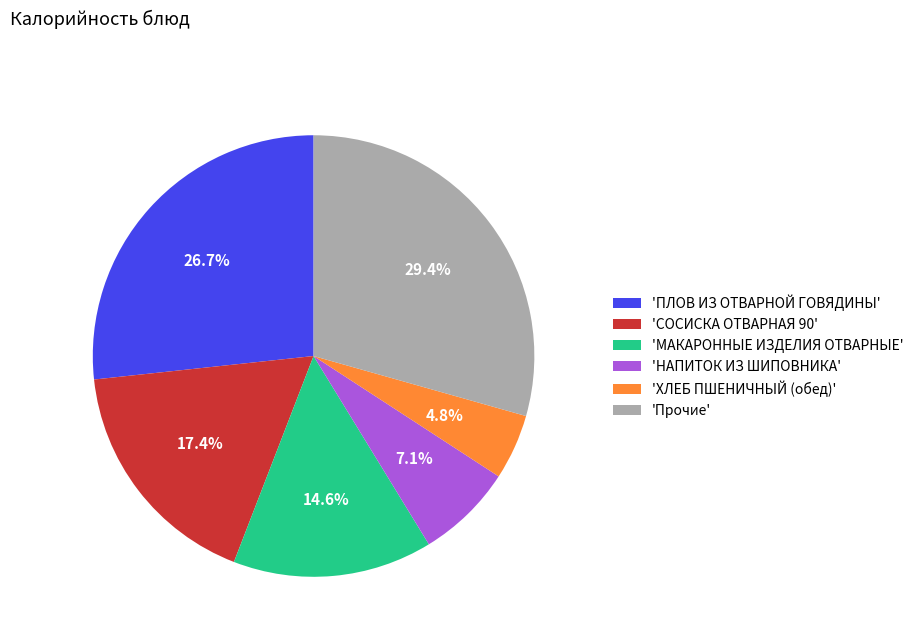

Between 'НАПИТОК ИЗ ШИПОВНИКА' and 'СОСИСКА ОТВАРНАЯ 90', which is larger?

'СОСИСКА ОТВАРНАЯ 90'